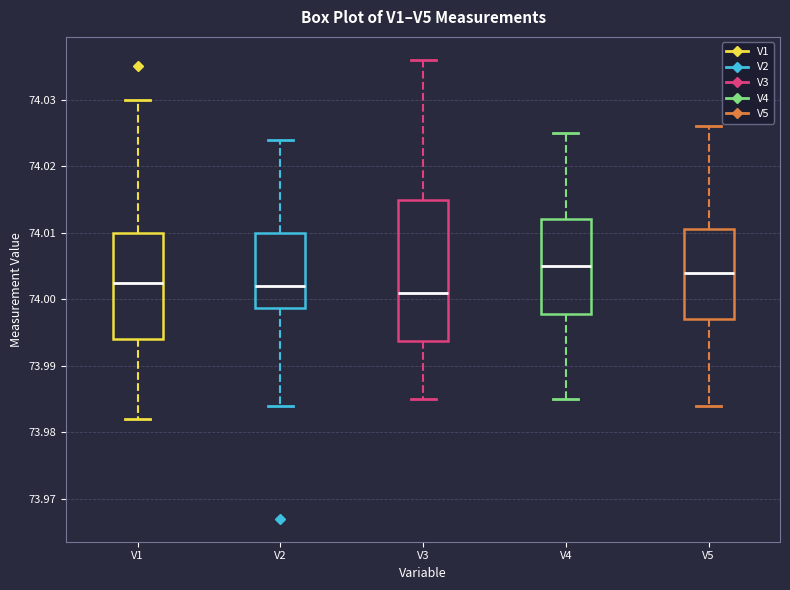

Comparing the boxes themselves (not the whiskers), which one is the tallest?

V3